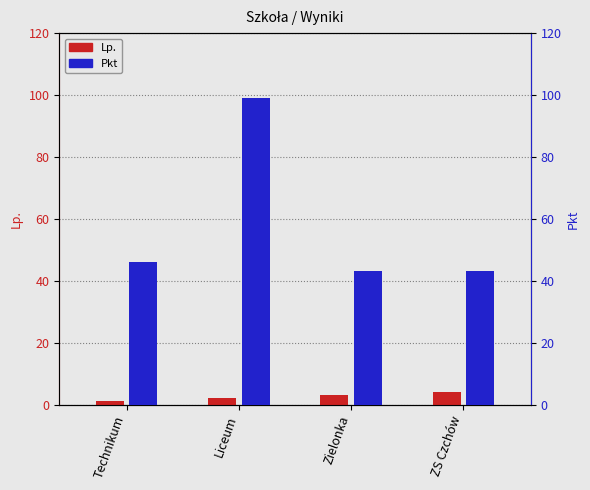

What is the maximum value for Lp.?

4